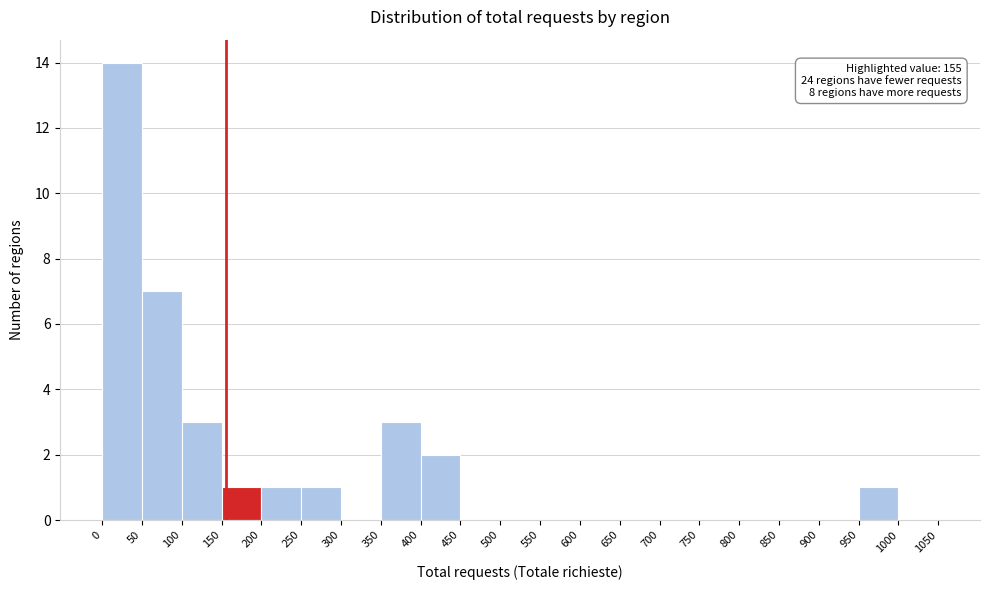

Over which range of the x-axis is the bar tallest?

0 to 50